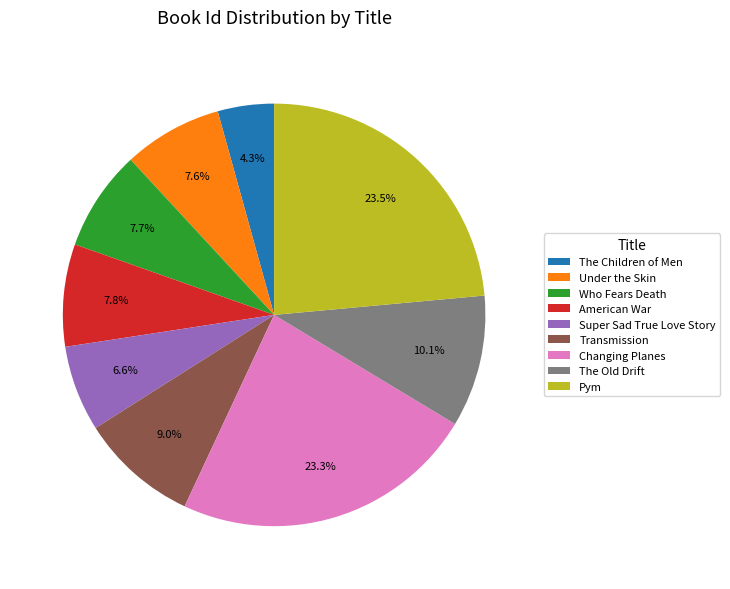

What portion of the pie excludes Pym?

76.5%